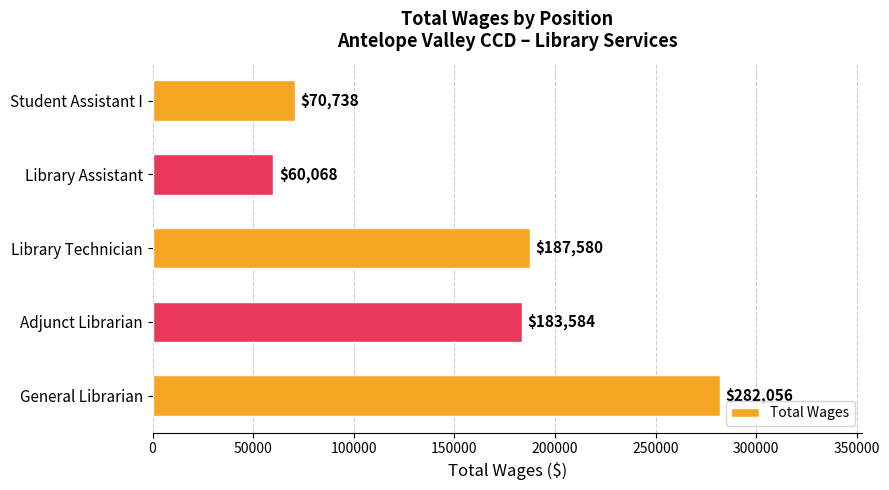

Which label corresponds to the smallest value in the chart?

Library Assistant